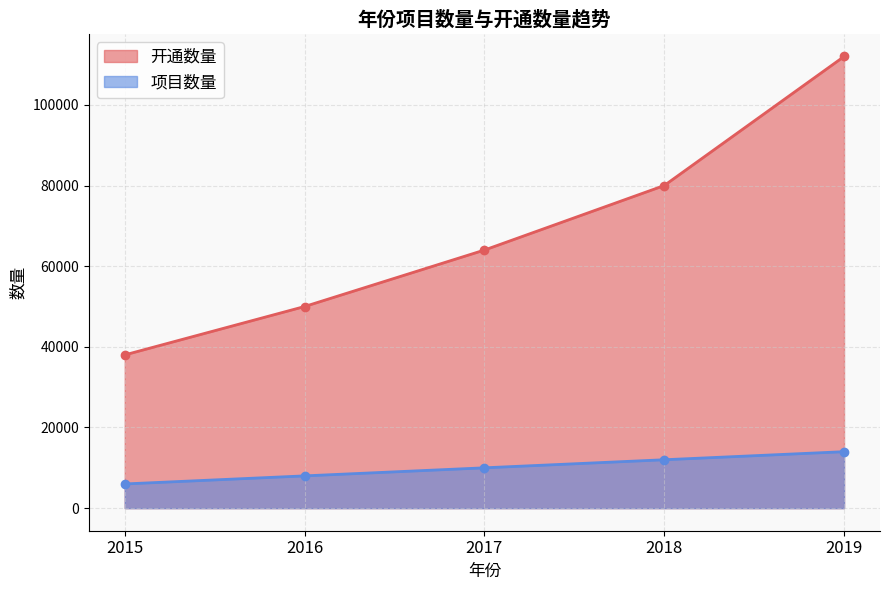

What is the average value of the 开通数量 series?

68800